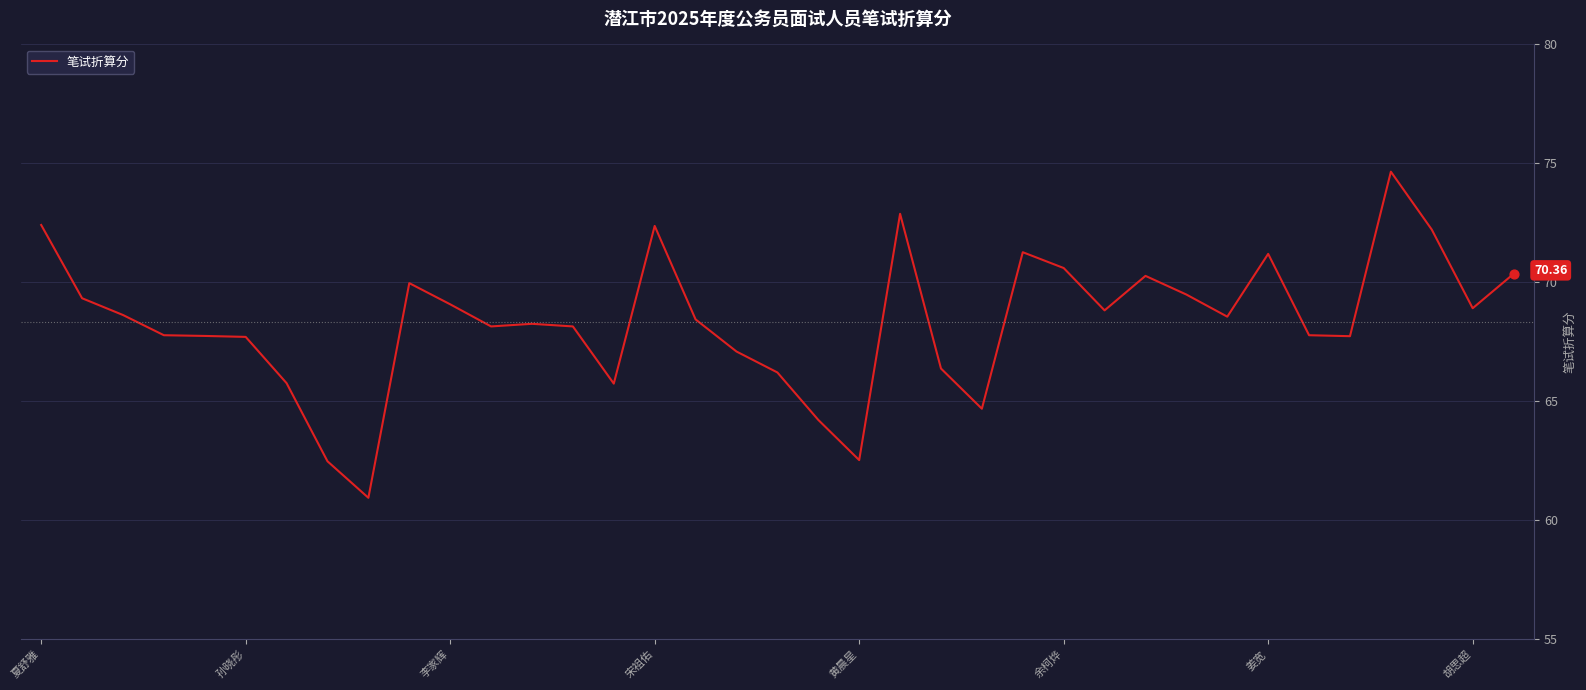

What is the difference between the maximum and minimum values?

13.7